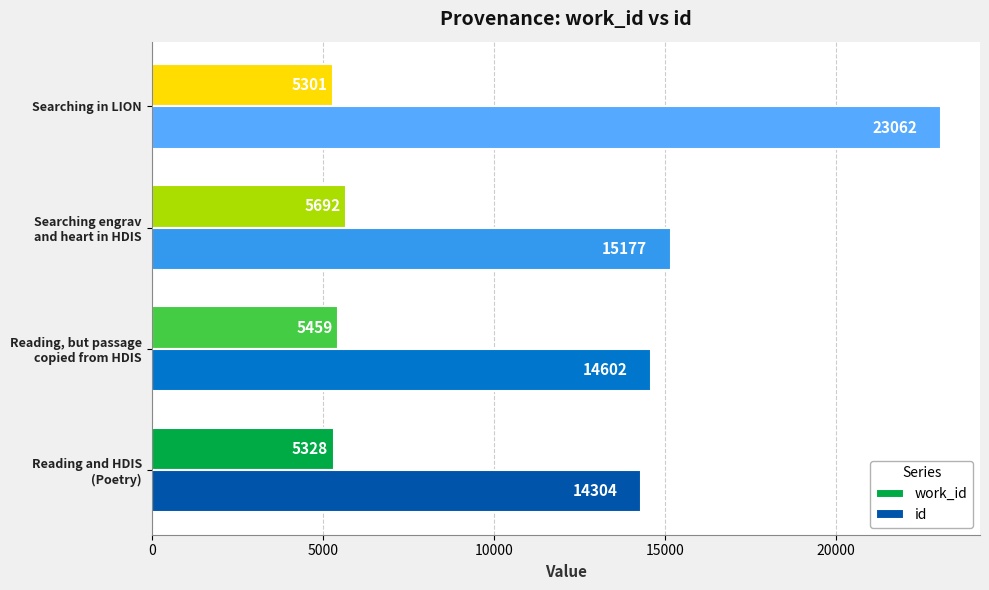

What is the difference between the second highest and second lowest values in the id series?

575